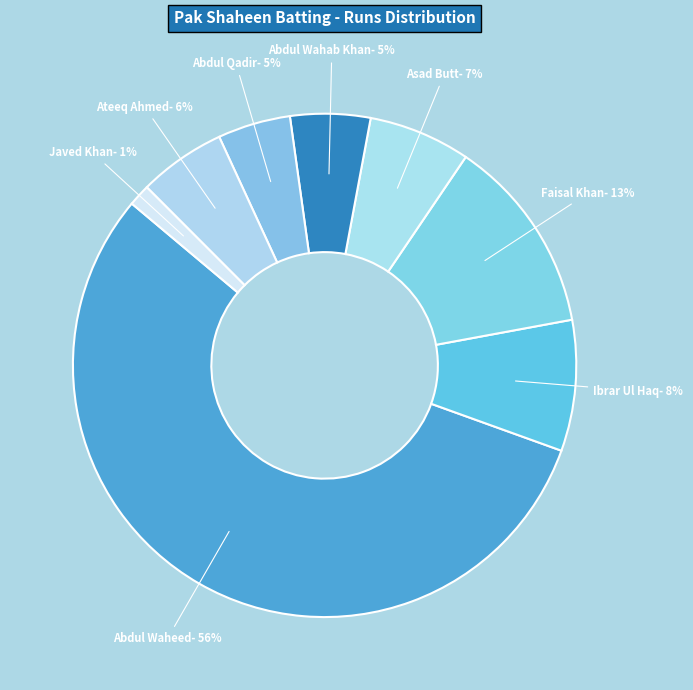

Approximately how many times larger is the value at Faisal Khan compared to Ateeq Ahmed?

2.2